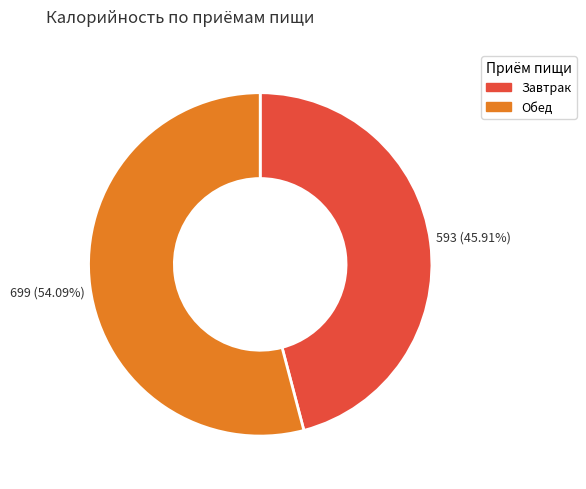

What percentage is the Завтрак slice, to the nearest percent?

46%